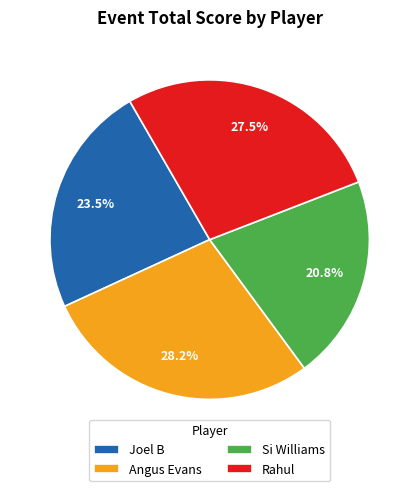

Is it true that Rahul is 38% of the pie?

False